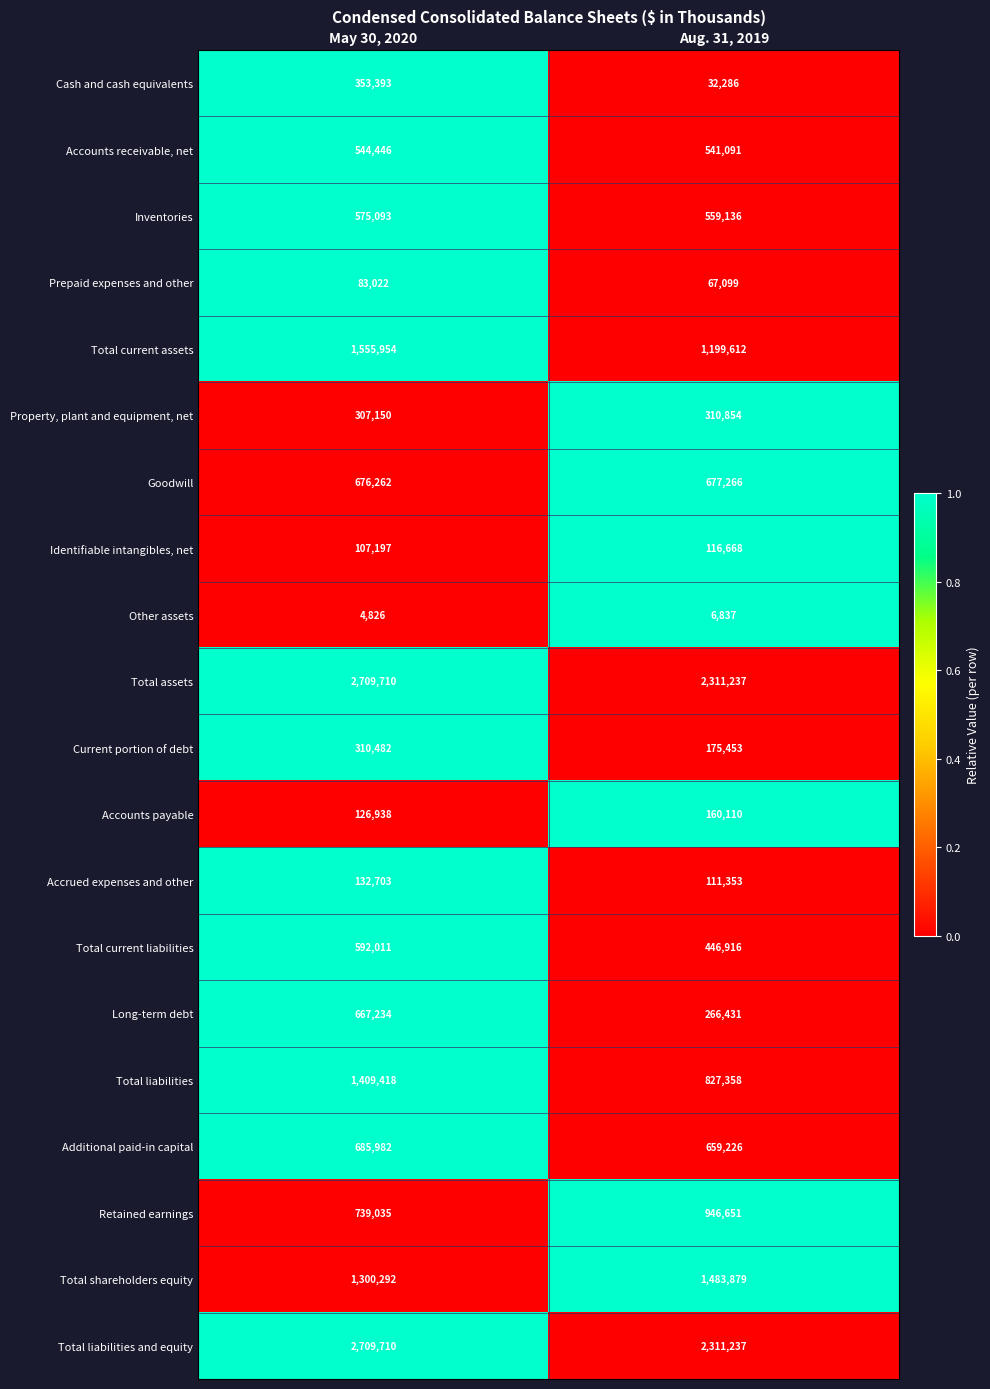

Where is Accounts receivable, net nearest to the value 542768?

Aug. 31, 2019